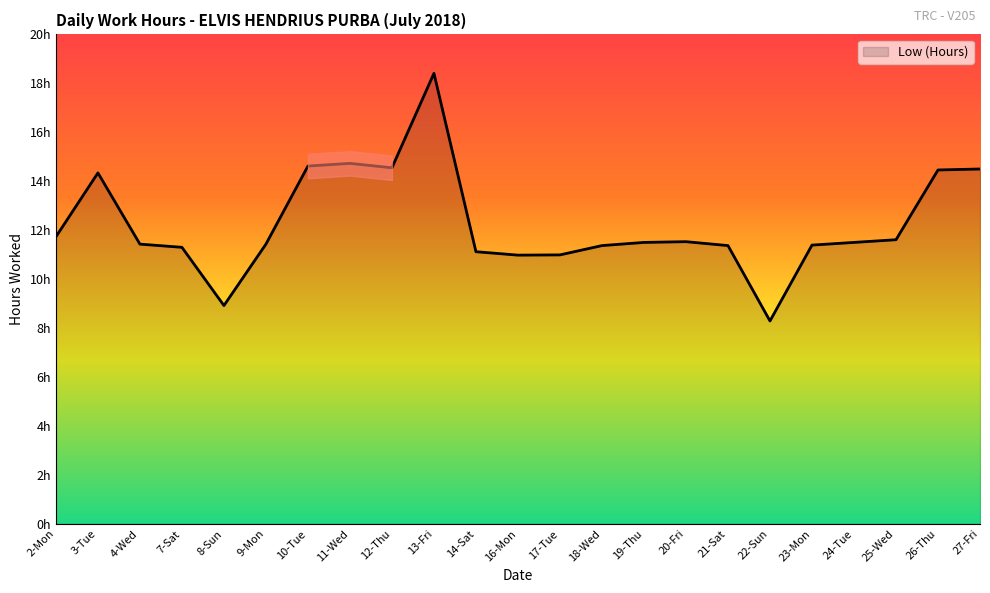

Which label corresponds to the largest value in the chart?

13-Fri